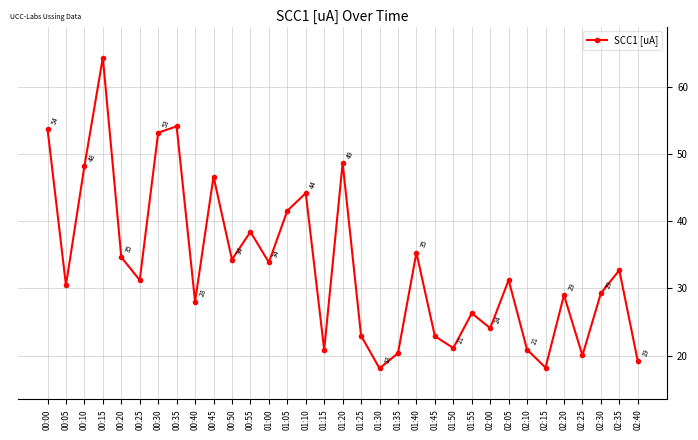

True or false: the data has more than 2 interior local peaks.

True